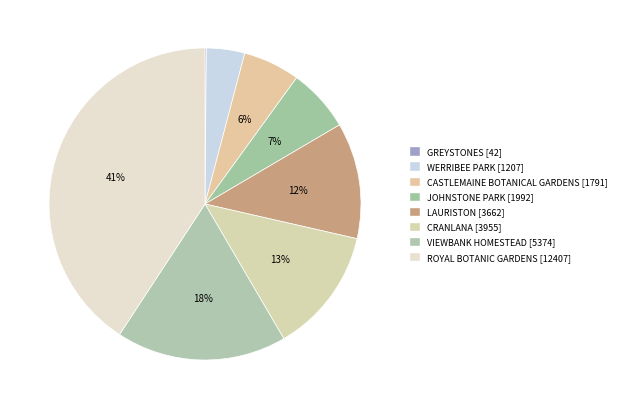

To the nearest percent, what is the average slice percentage?

12%